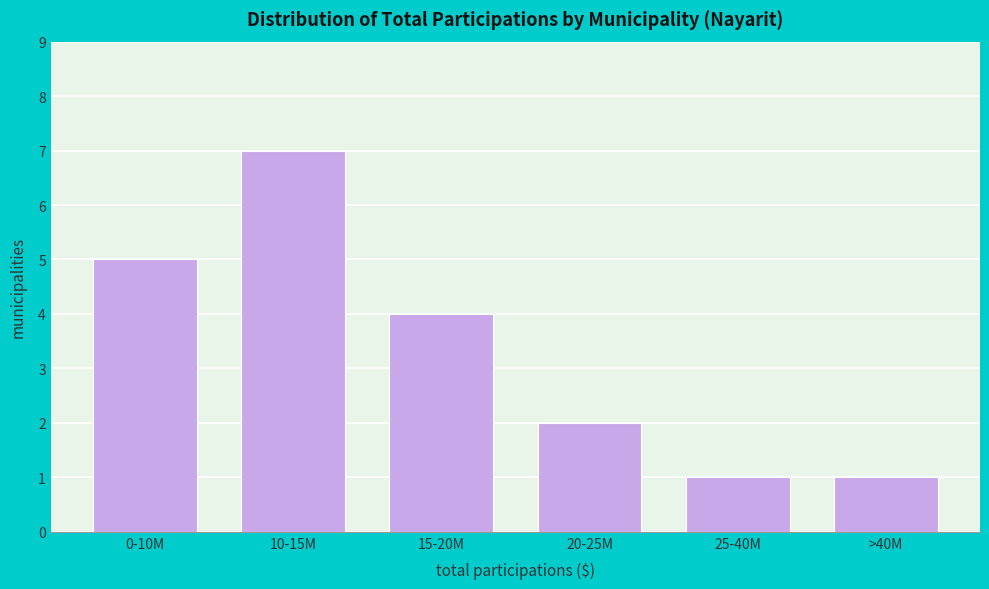

Reading left to right, list all the values displayed in this chart.

5	7	4	2	1	1